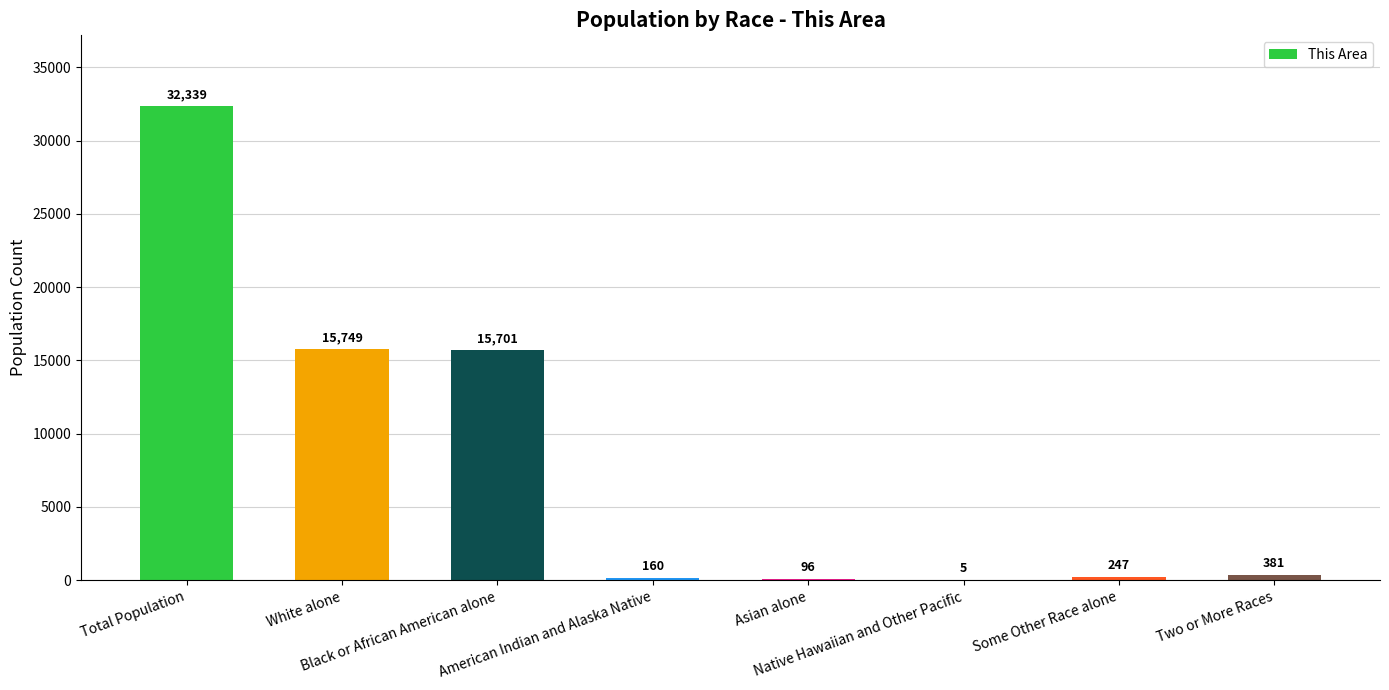

Count the number of categories in the chart.

8